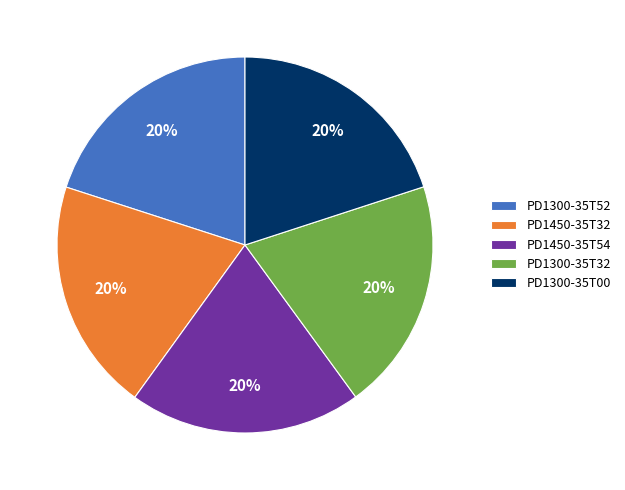

How many segments does this pie chart have?

5